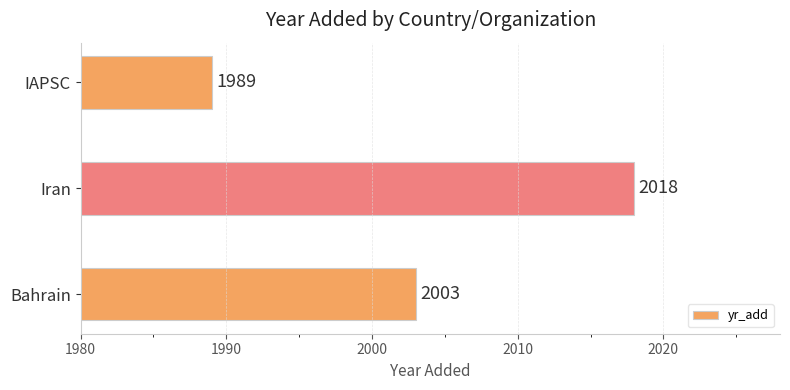

List the labels in order of value, largest first.

Iran, Bahrain, IAPSC